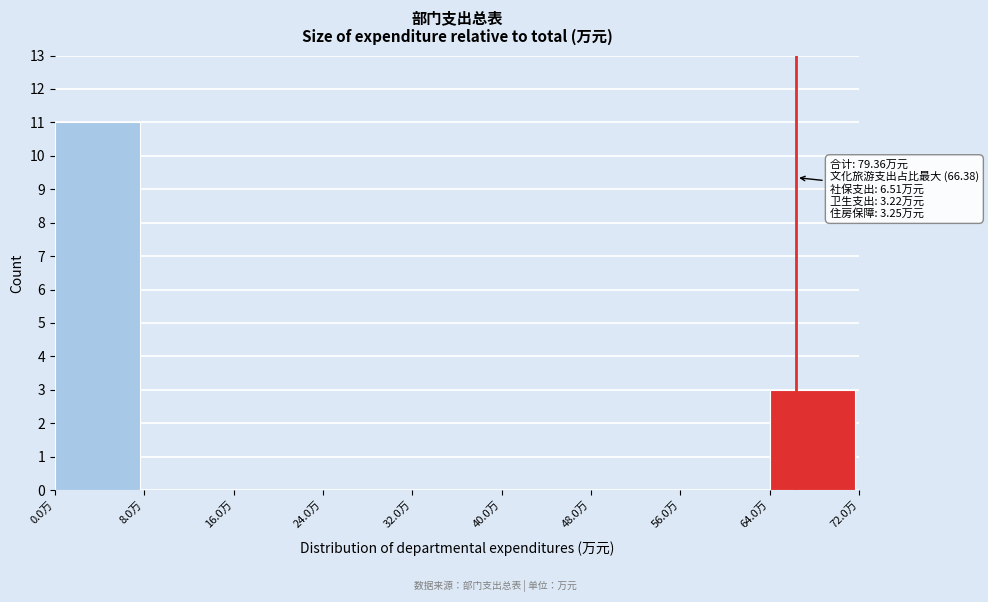

Which range on the x-axis has the tallest bar?

0 to 8